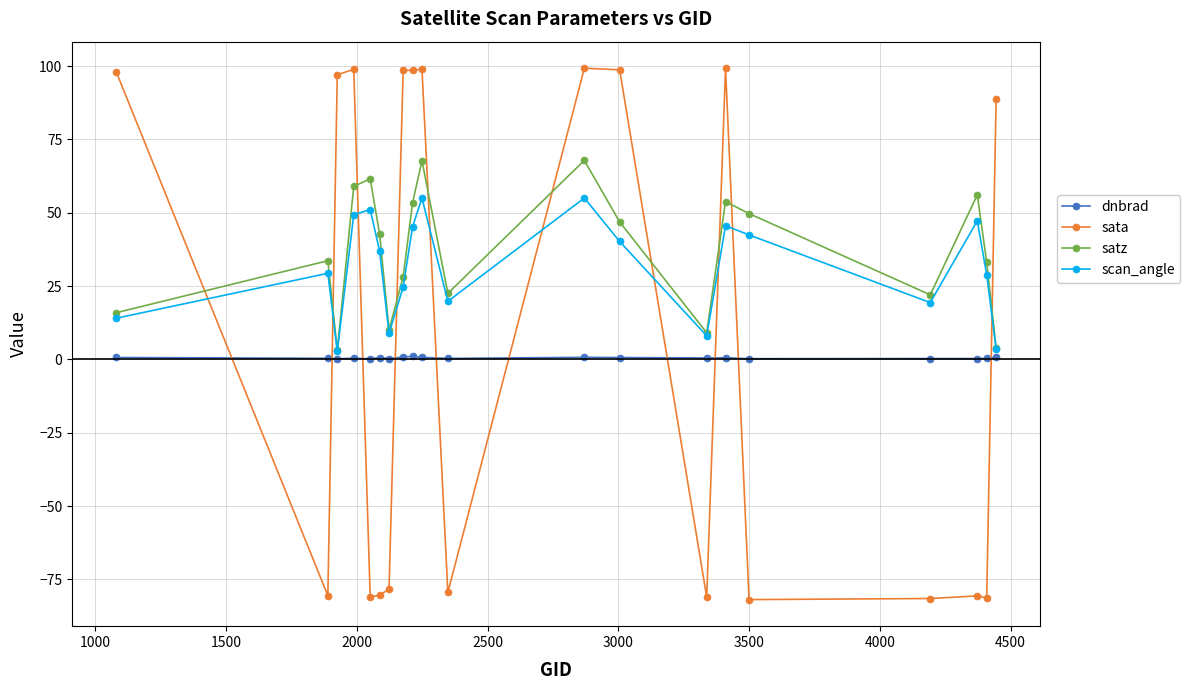

What is the value of the sata point at the 3rd from the left?

97.1